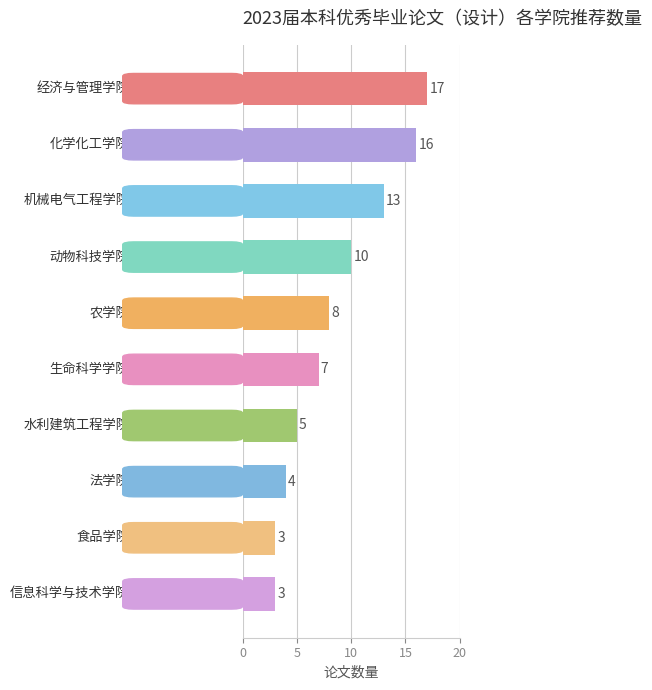

What is the average value?

9